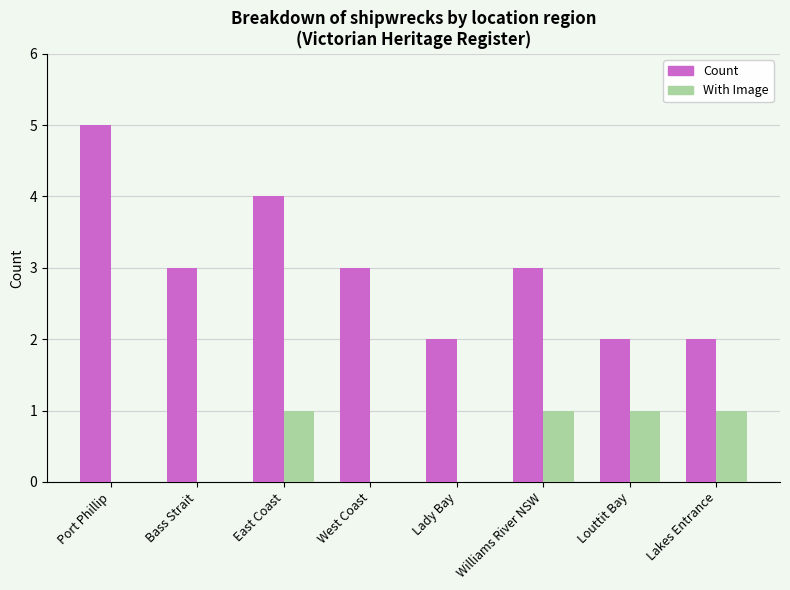

The Count series shows 3 at Louttit Bay. True or false?

False